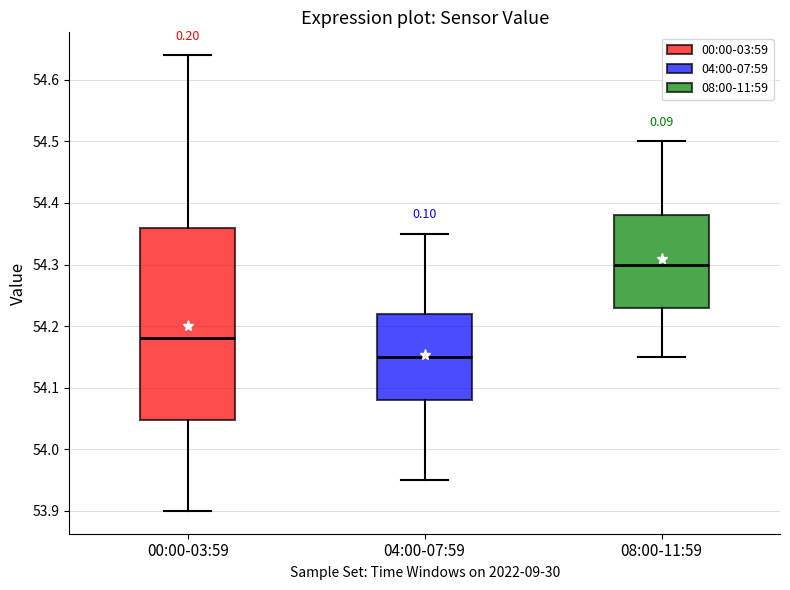

Reading left to right, transcribe this box plot: for each box, give where its median line is, the range the box spans, and where its two whiskers end, as read against the y-axis. The values are not printed on the chart, so give them approximately, as read against the axis.

00:00-03:59: median 54.18, box 54.05 to 54.36, whiskers 53.90 to 54.64
04:00-07:59: median 54.15, box 54.08 to 54.22, whiskers 53.95 to 54.35
08:00-11:59: median 54.30, box 54.23 to 54.38, whiskers 54.15 to 54.50